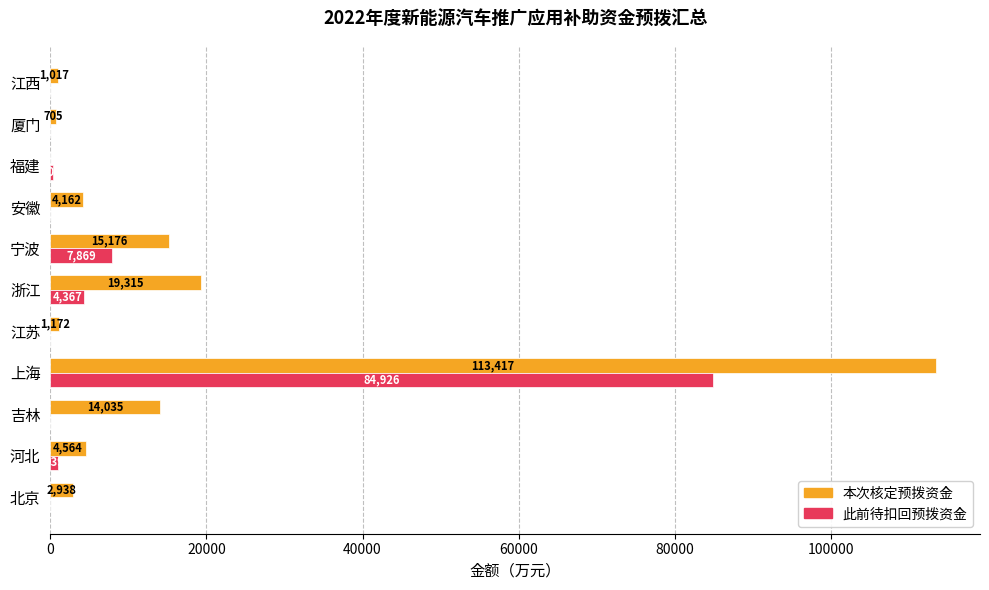

At which category is the sum across all series the highest?

上海